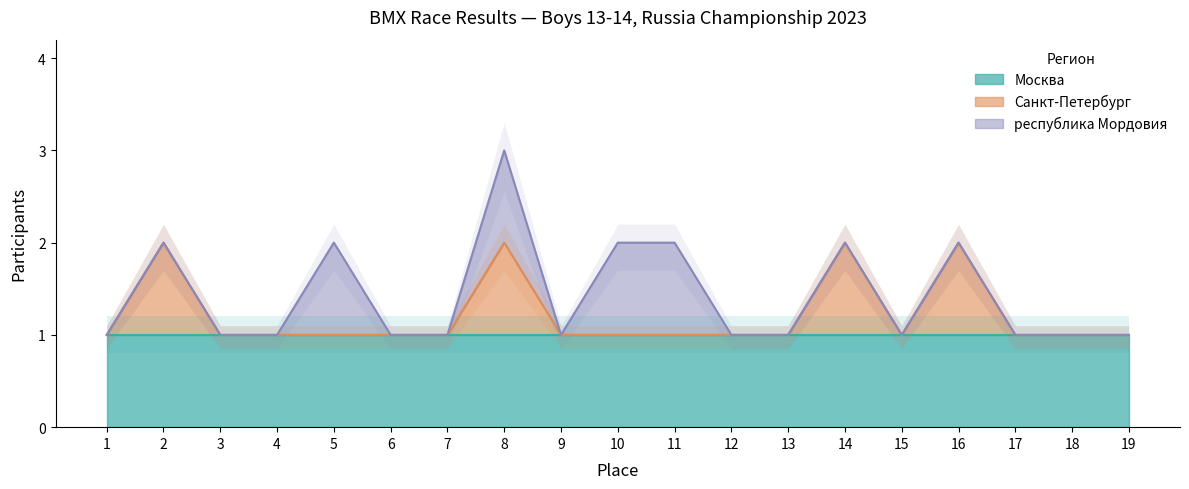

True or false: Москва has a value of 1 at 15.

True